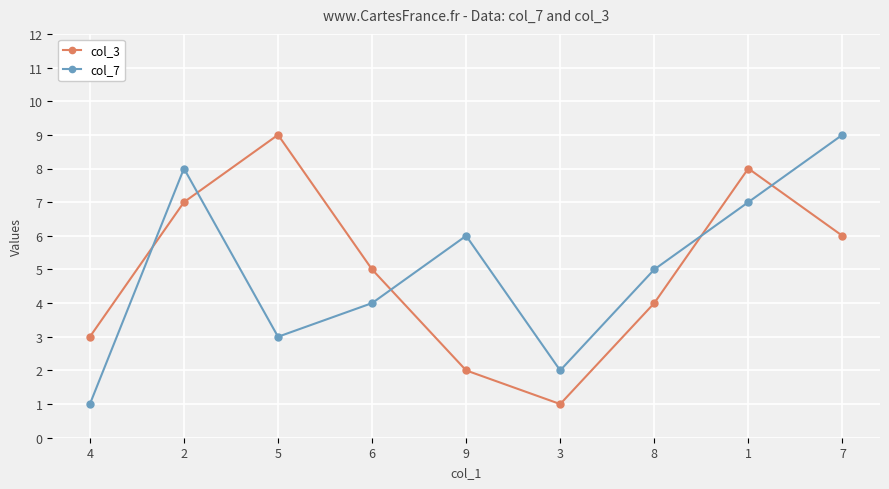

True or false: col_7 and col_3 intersect in this chart.

True